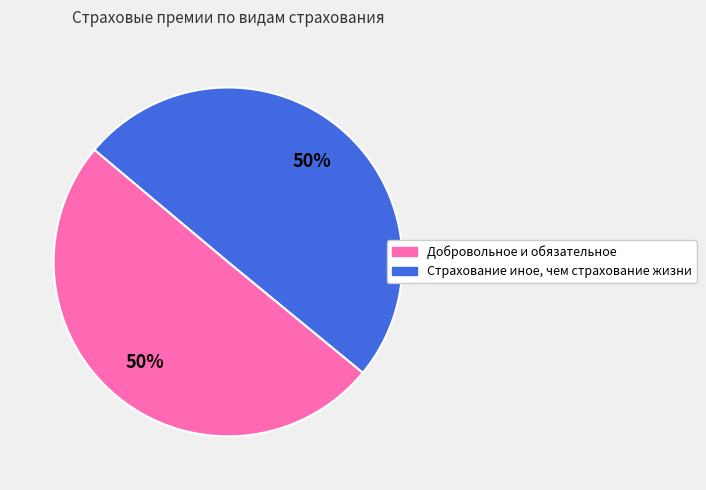

To the nearest percent, what is the average slice percentage?

50%